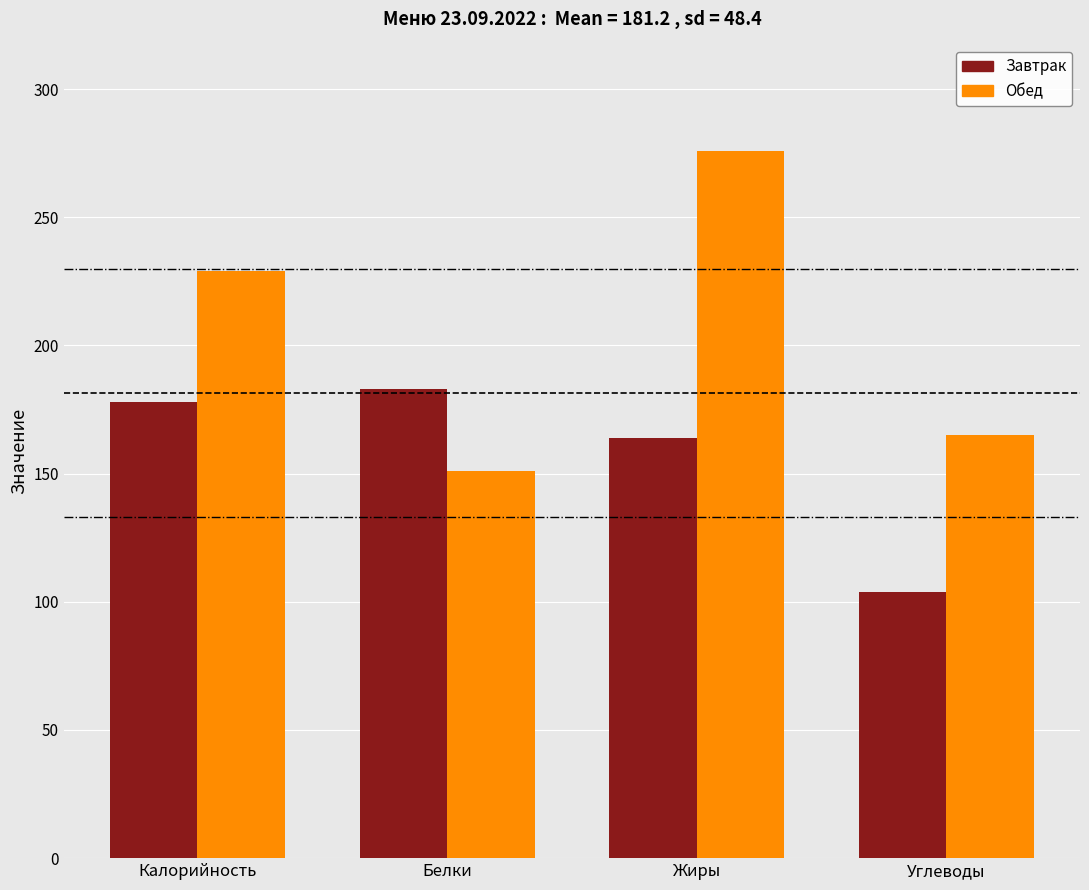

How many bars are there in each group?

2